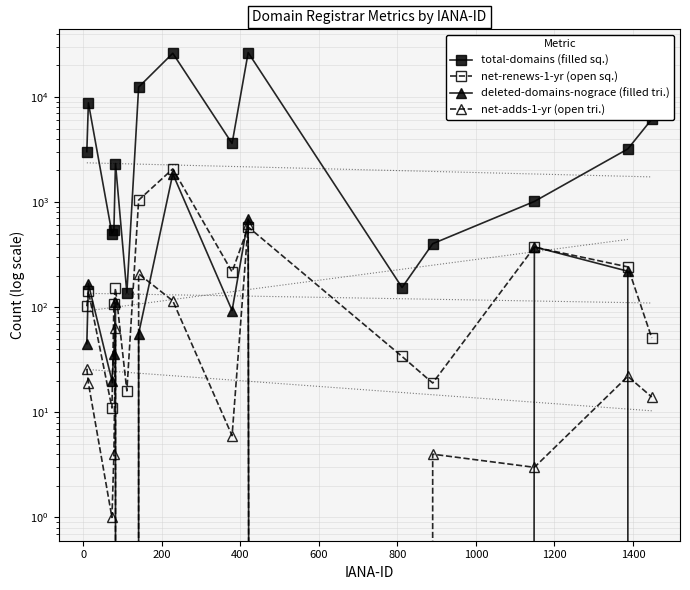

What is the average value of the net-adds-1-yr (open tri.) series?

74